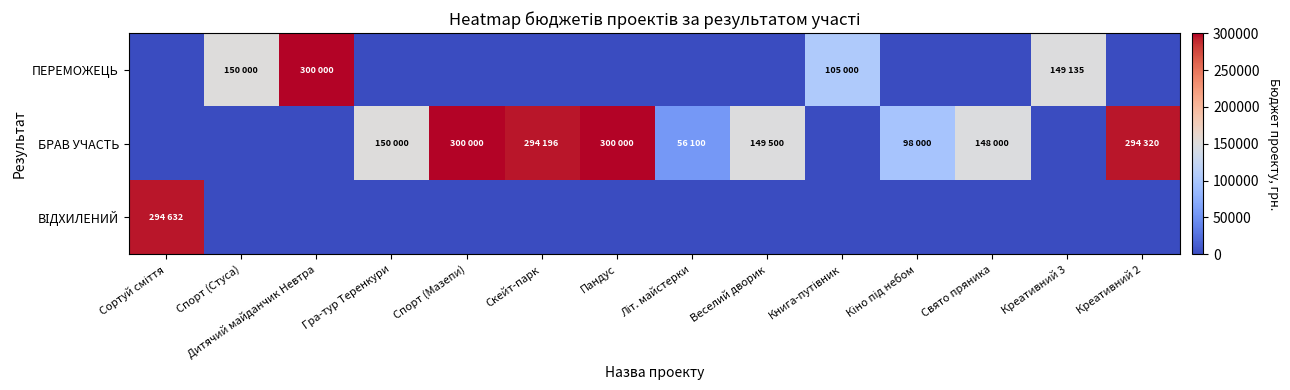

At which category is the sum across all series the highest?

Дитячий майданчик Невтра